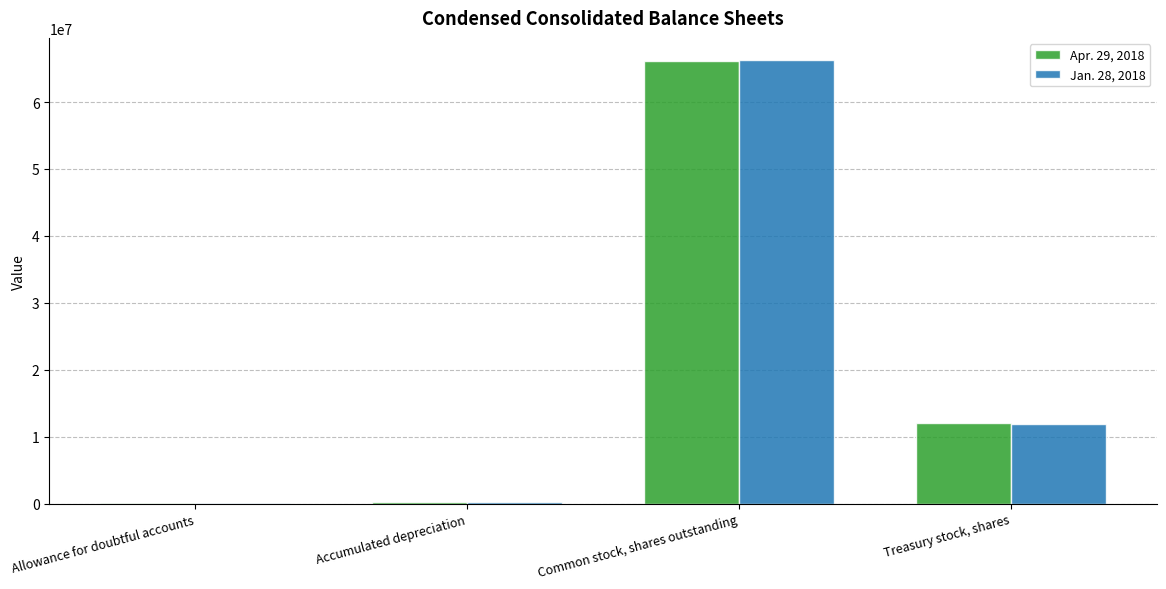

At which label does Apr. 29, 2018 first exceed 11995552?

Common stock, shares outstanding